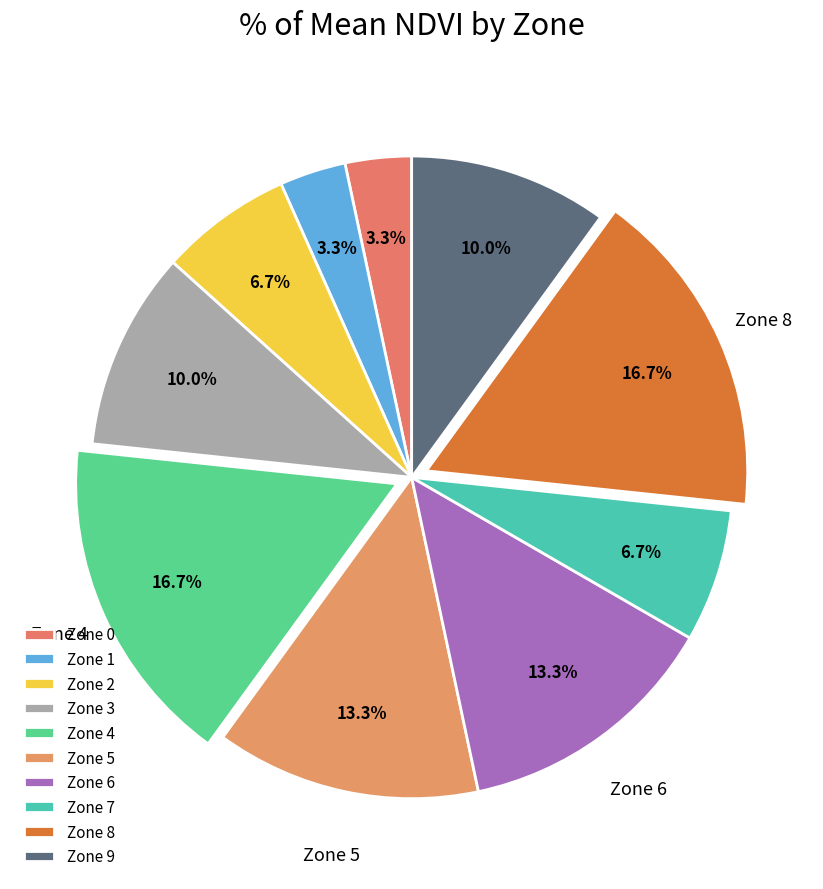

Count the number of slices in the pie.

10